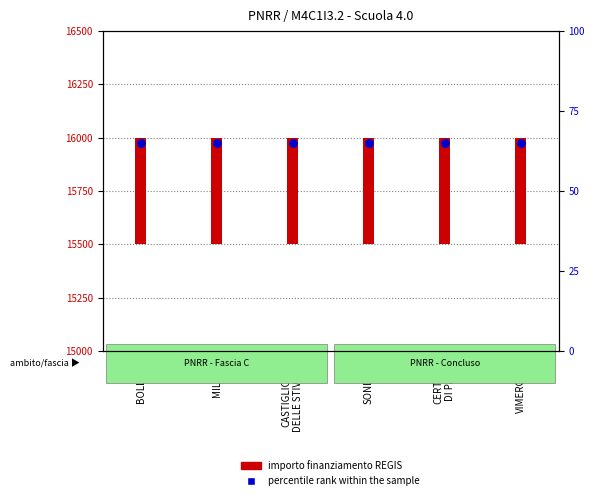

Which series reaches the maximum Y coordinate?

importo finanziamento REGIS